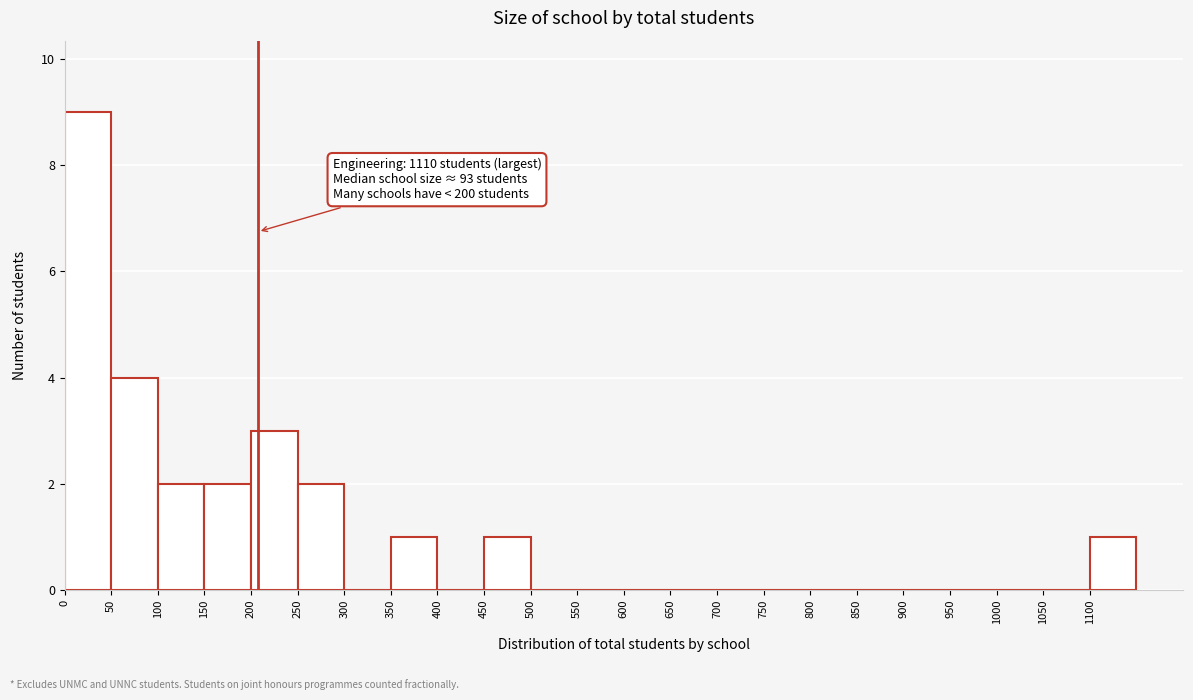

Over which range of the x-axis is the bar tallest?

0 to 50